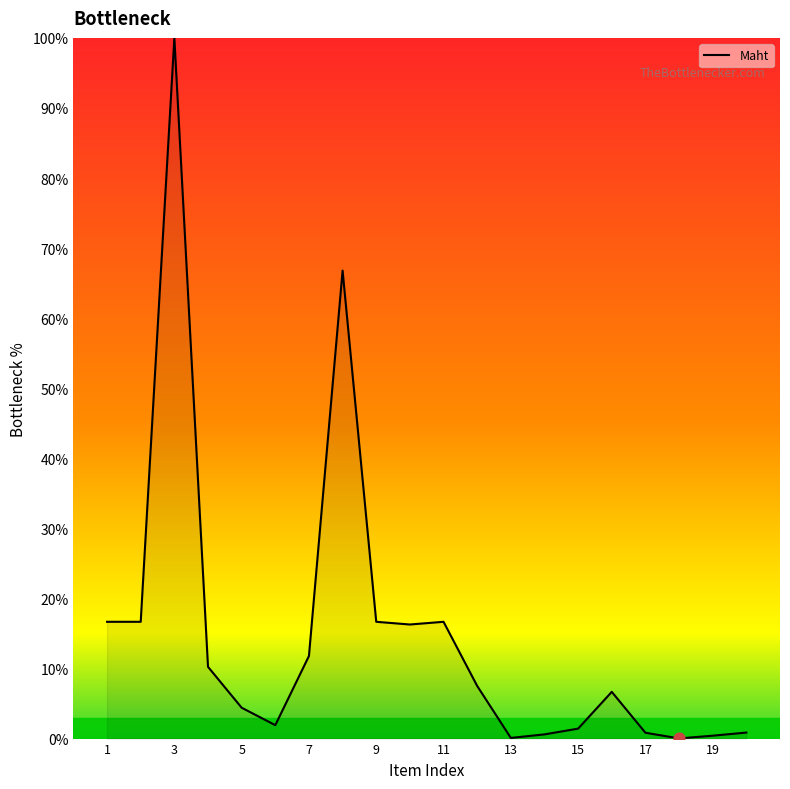

What is the maximum value shown in the chart?

100.0